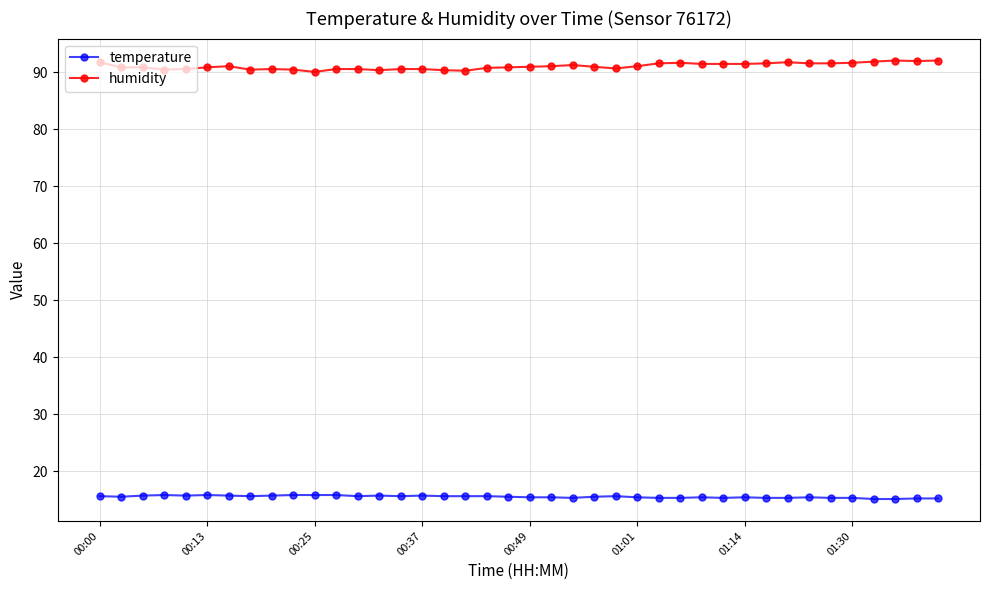

True or false: humidity and temperature cross at least once.

False